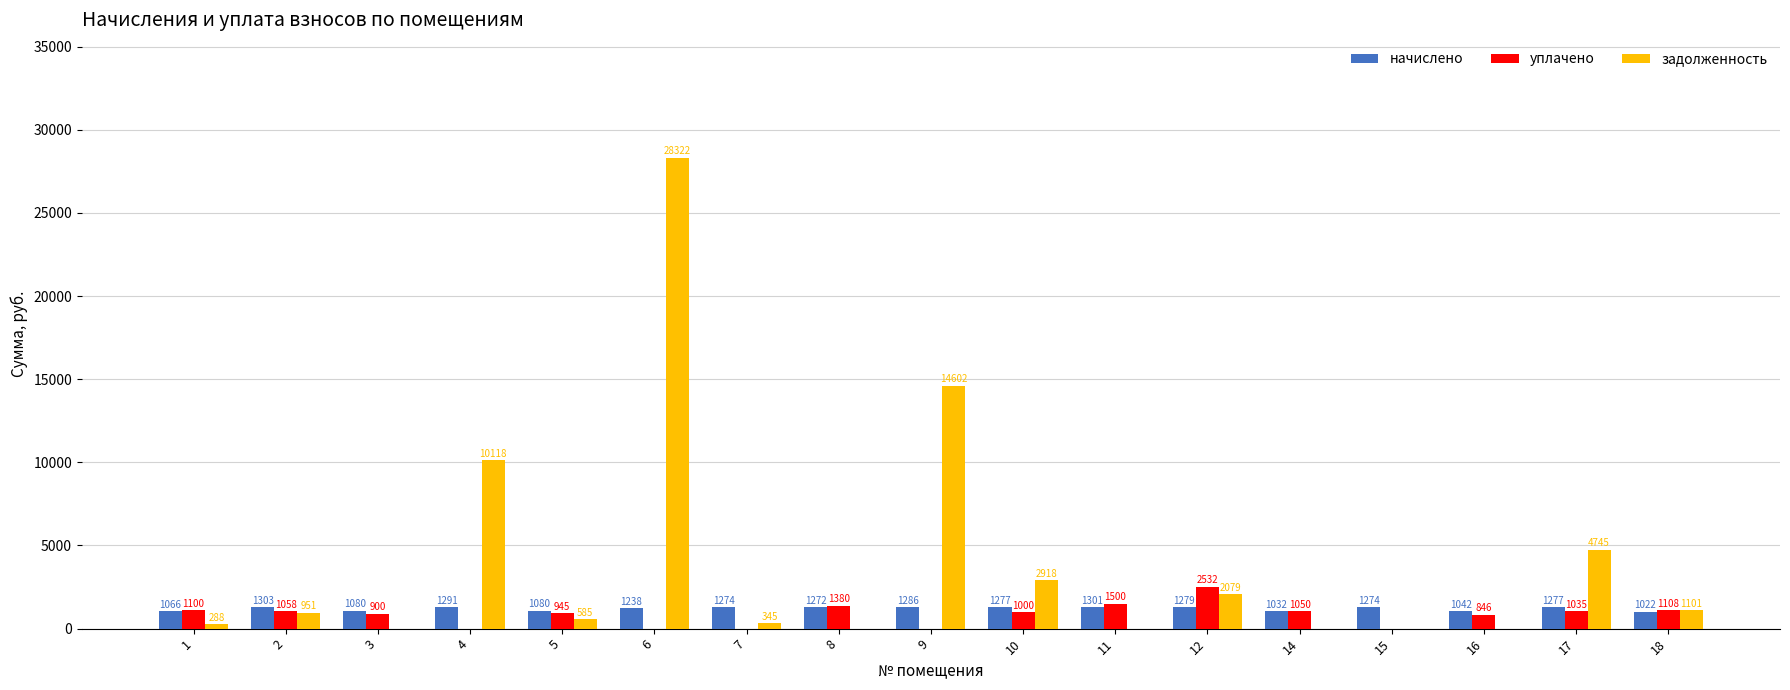

True or false: начислено has a value of 1238.4 at 6.

True